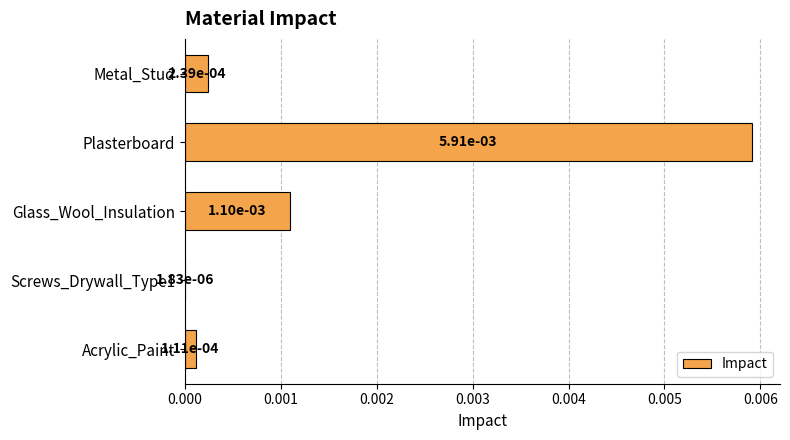

Which has a higher value, Acrylic_Paint or Plasterboard?

Plasterboard